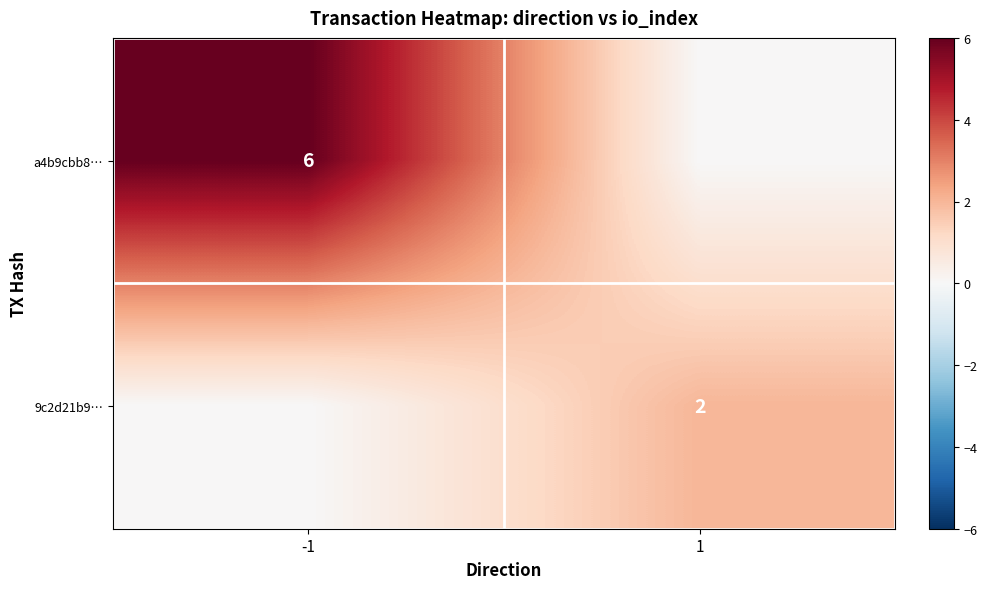

Between 1 and -1, which is larger?

-1